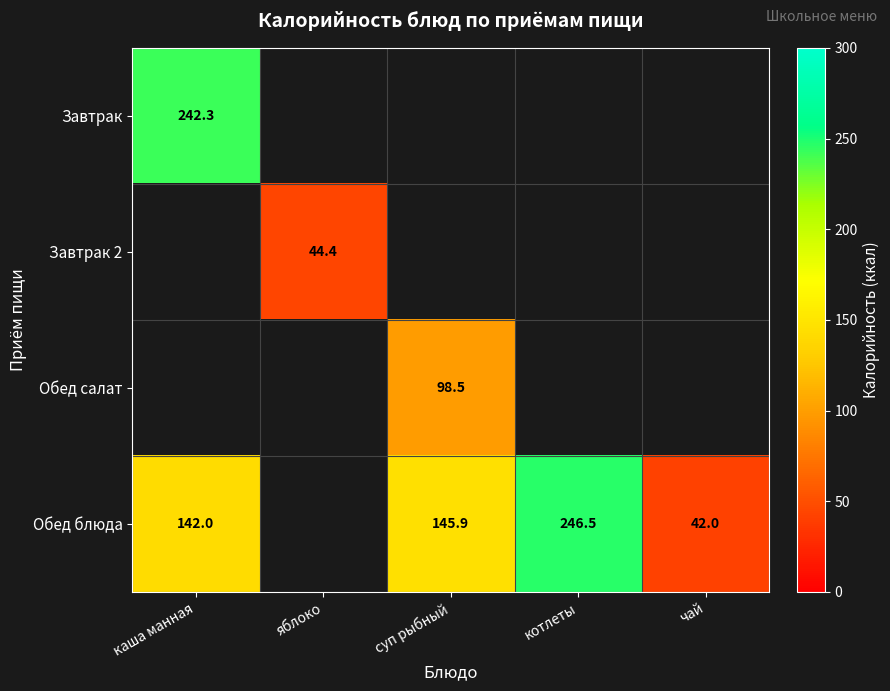

Is the value of Обед блюда at каша манная greater than the value of Завтрак at каша манная?

No